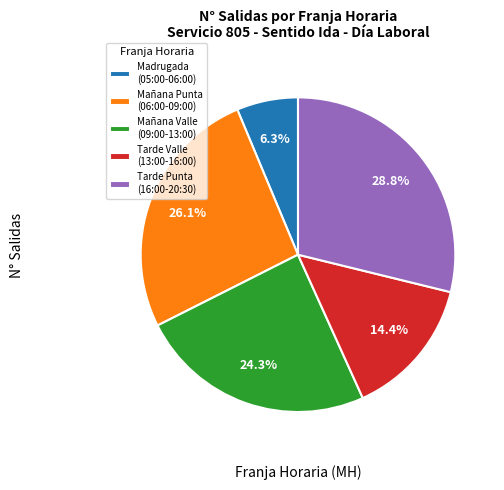

Does Mañana Valle (09:00-13:00) account for over 50% of the chart?

No